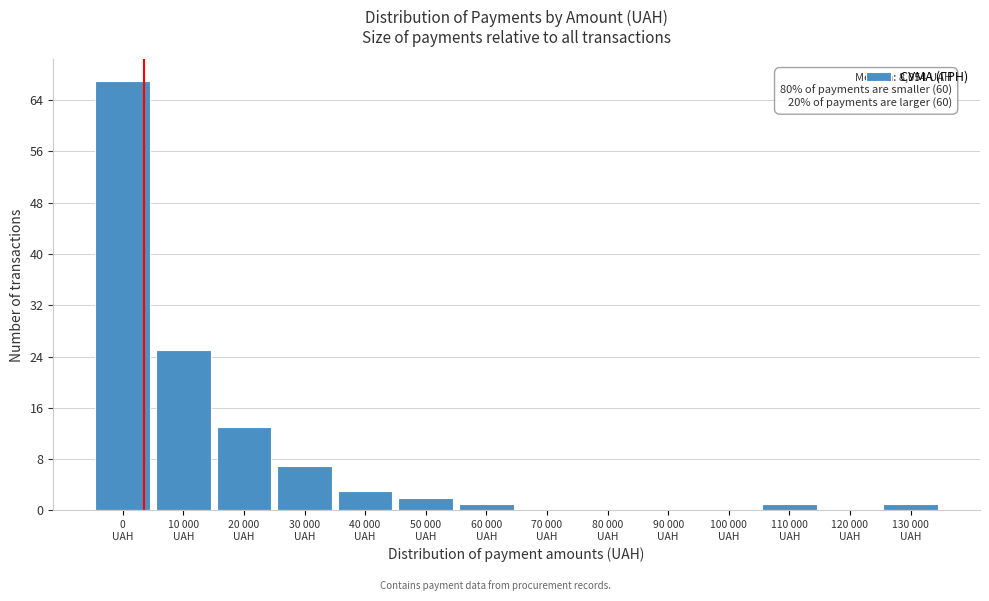

What is the maximum value shown in the chart?

67